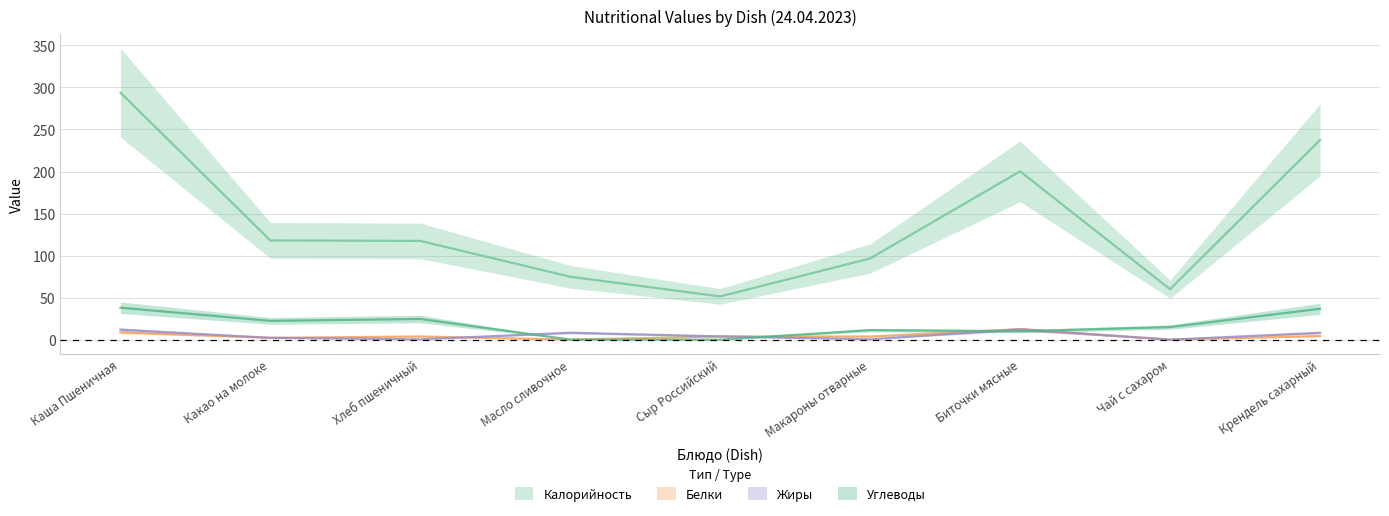

Is it true that Жиры equals 0.6 at Макароны отварные?

False